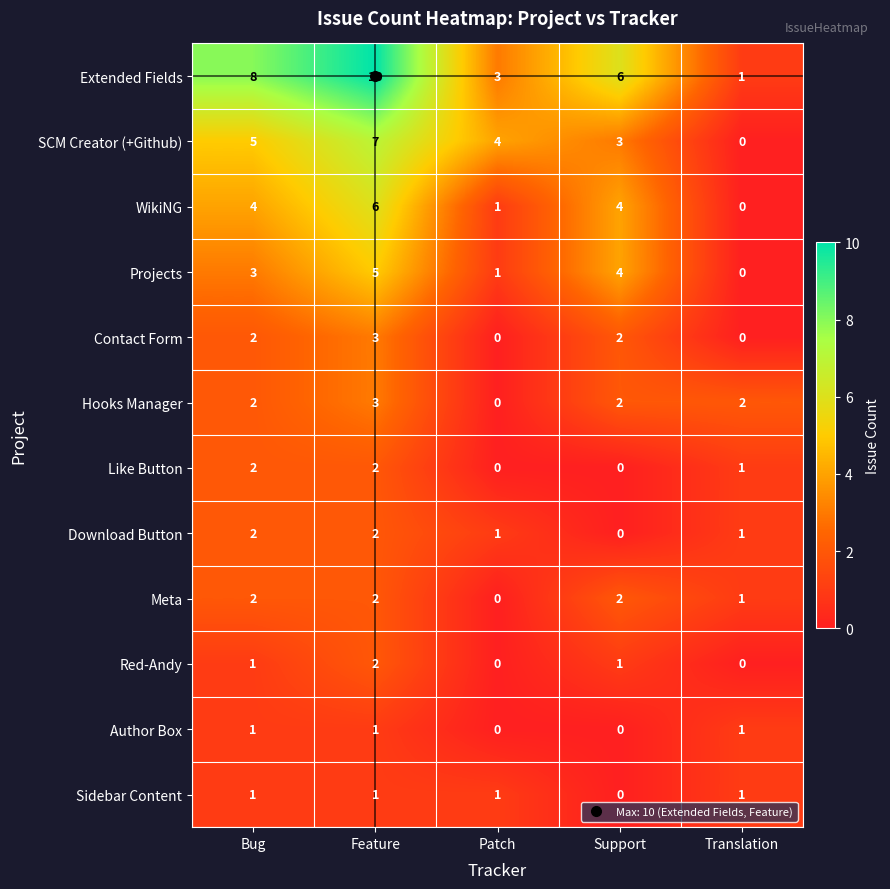

Which category has the highest value across all series?

Feature